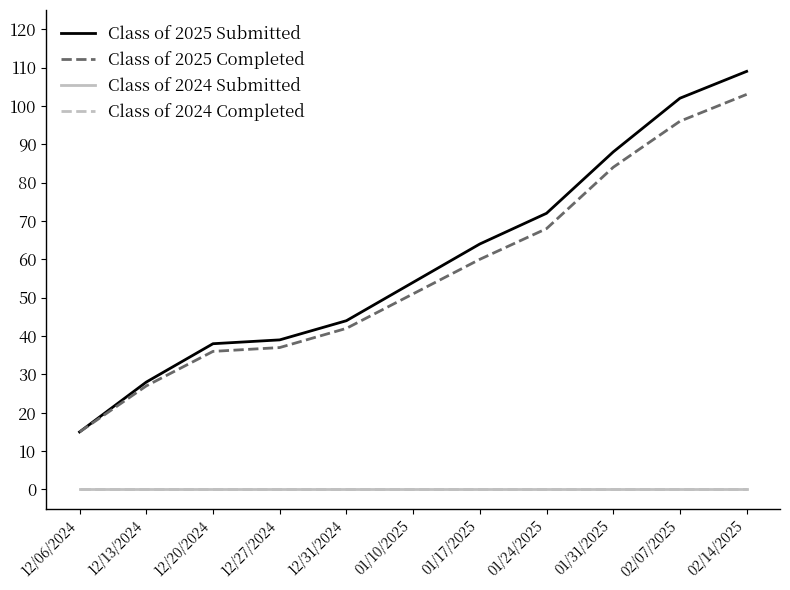

What is the difference between the highest and lowest values at 01/10/2025?

54